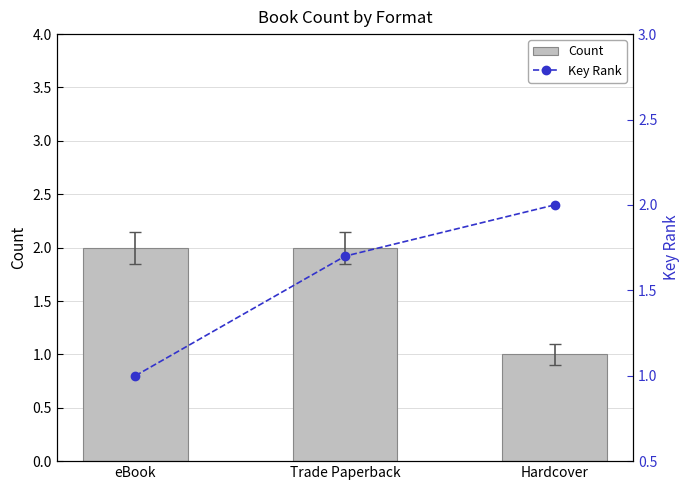

What is the total value across all series at Hardcover?

3.0